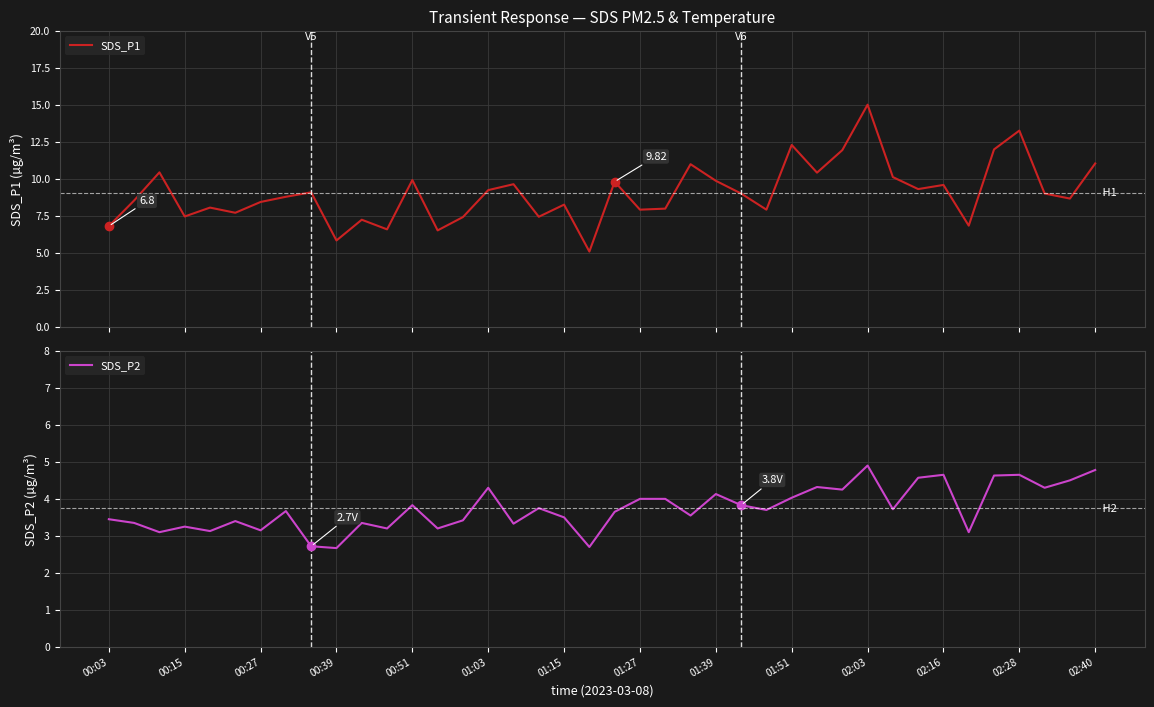

The value of SDS_P1 at 34 is 6.8. True or false?

True